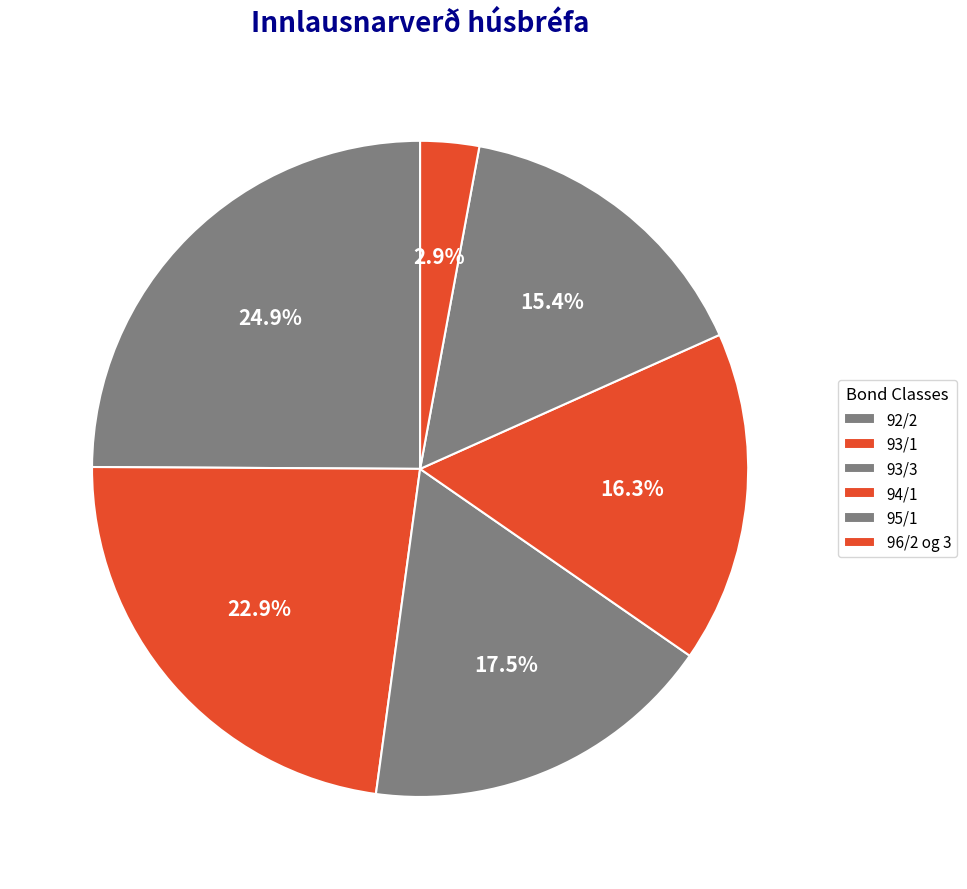

The 94/1 slice represents 16% of the pie. True or false?

True